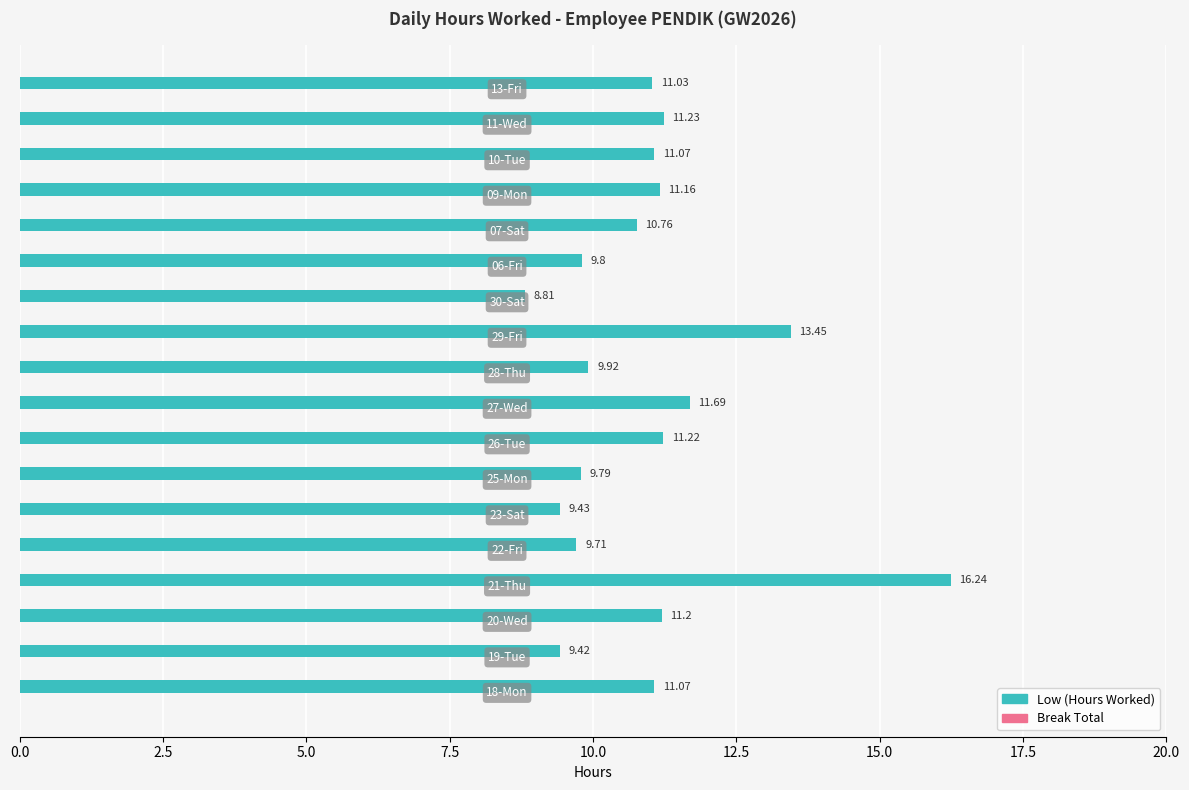

What is the sum of all values?

197.0